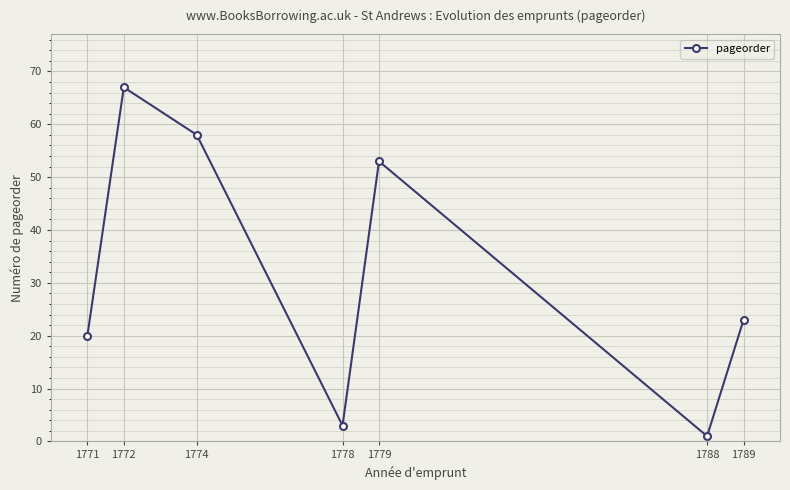

Is it true that the value at 1789 is 15?

False